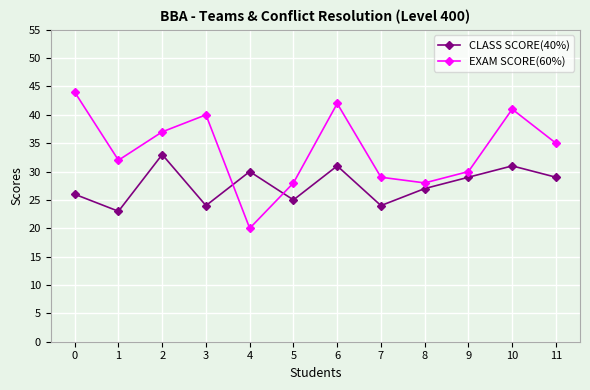

True or false: CLASS SCORE(40%) has a value of 31 at 10.

True